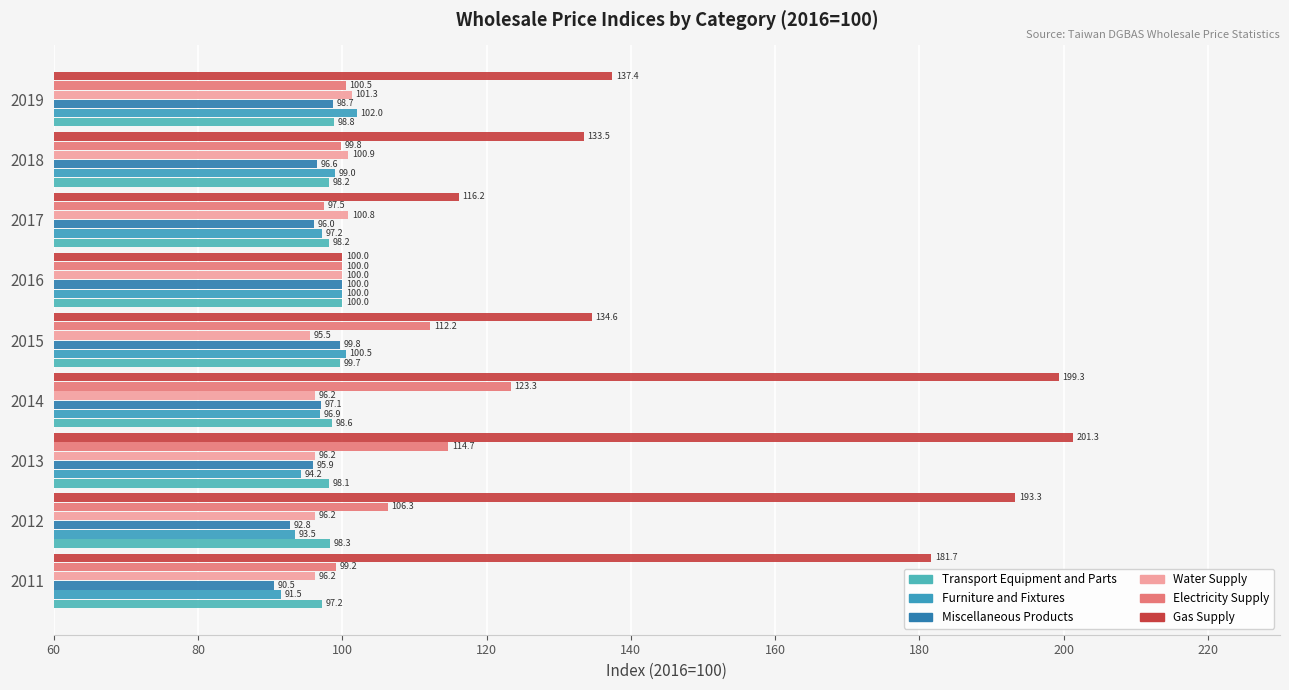

How many data points in Gas Supply are above 137?

5